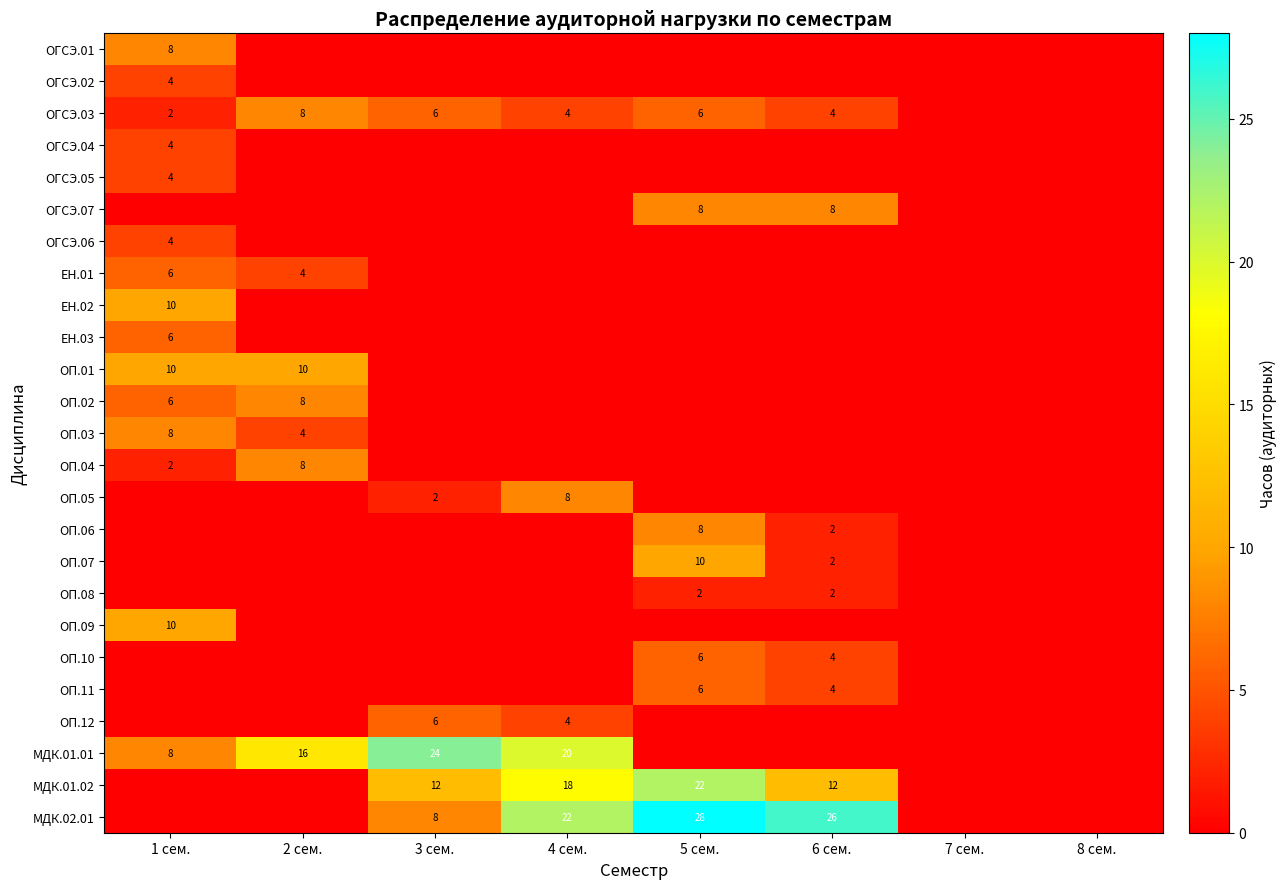

The value of ОП.02 at 1 сем. is 3. True or false?

False